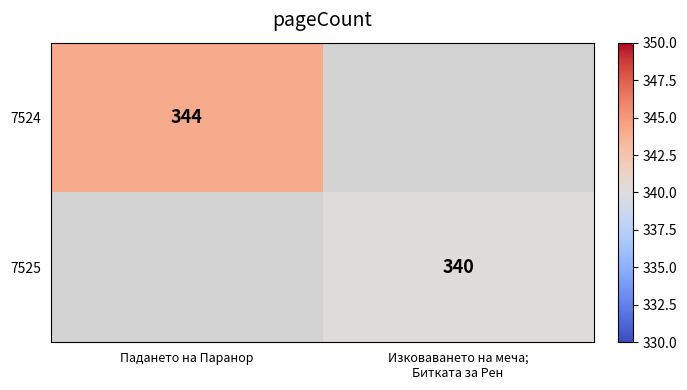

Between Изковаването на меча;
Битката за Рен and Падането на Паранор, which is larger?

Падането на Паранор